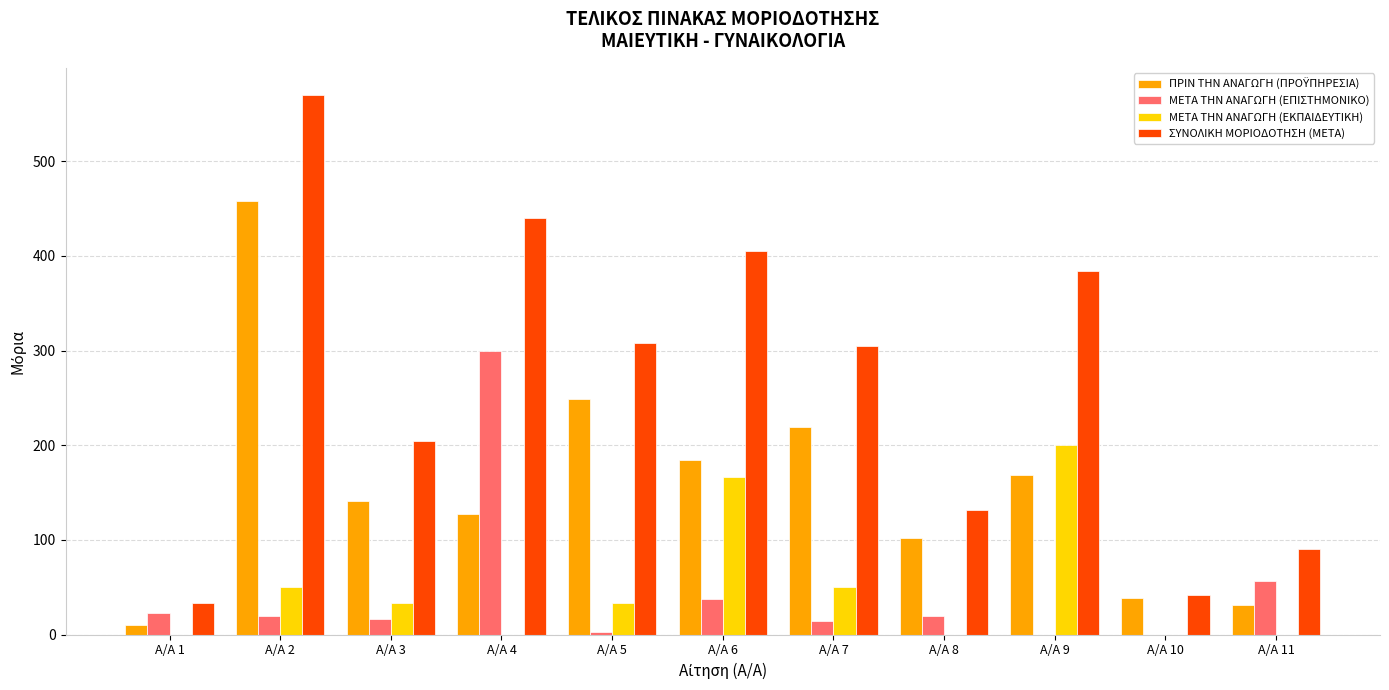

What is the sum of all ΜΕΤΑ ΤΗΝ ΑΝΑΓΩΓΗ (ΕΚΠΑΙΔΕΥΤΙΚΗ) values?

533.3